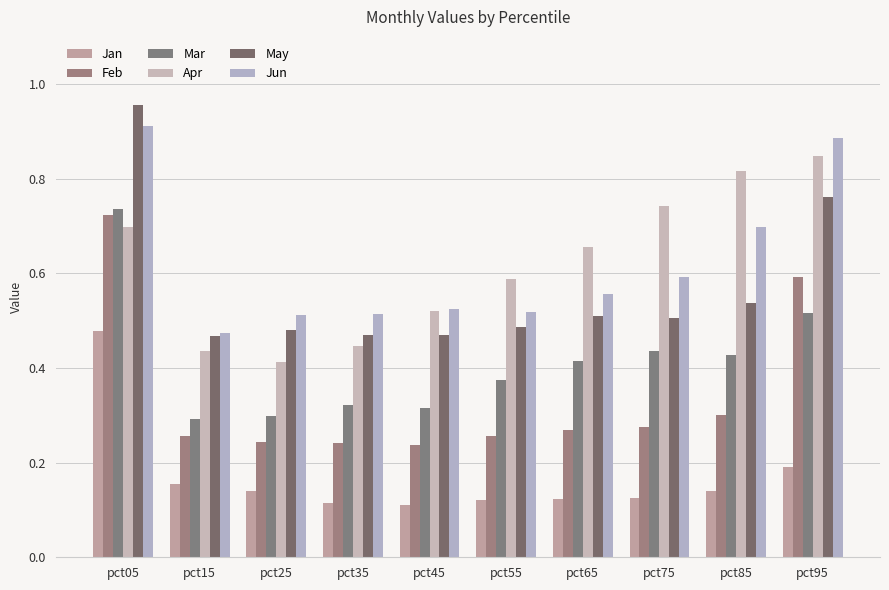

How many Feb values are between 0 and 1?

10